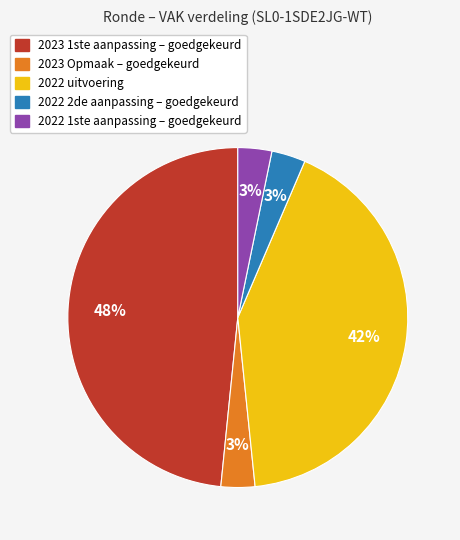

True or false: 2022 uitvoering accounts for 30% of the total.

False